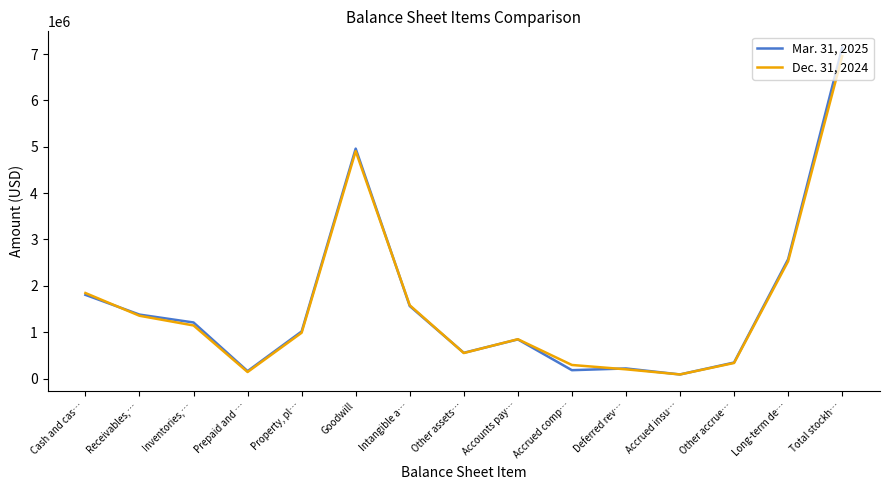

Where does the Dec. 31, 2024 series first go above 987924?

Cash and cas…